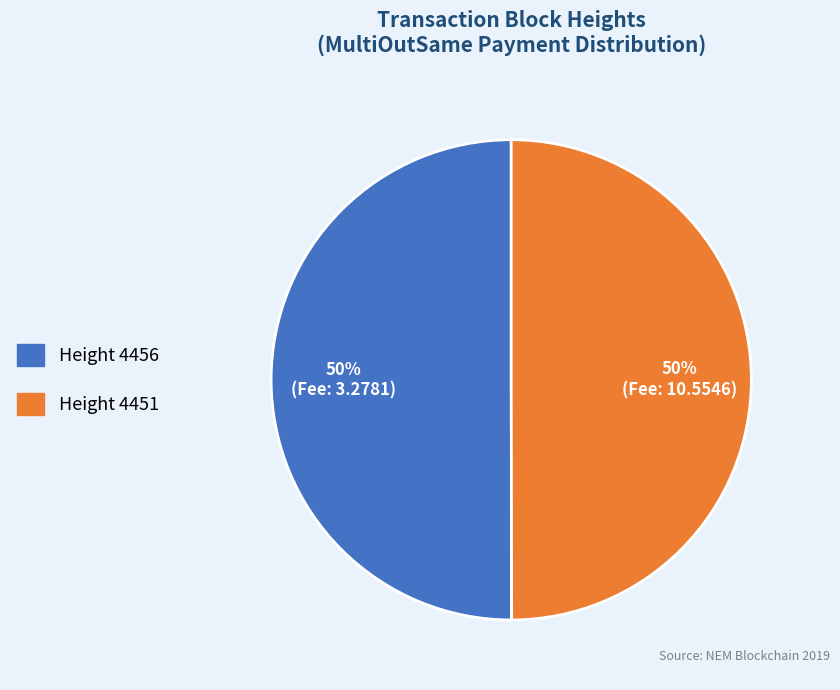

Combined, do Height 4451 and Height 4456 account for over 50%?

Yes